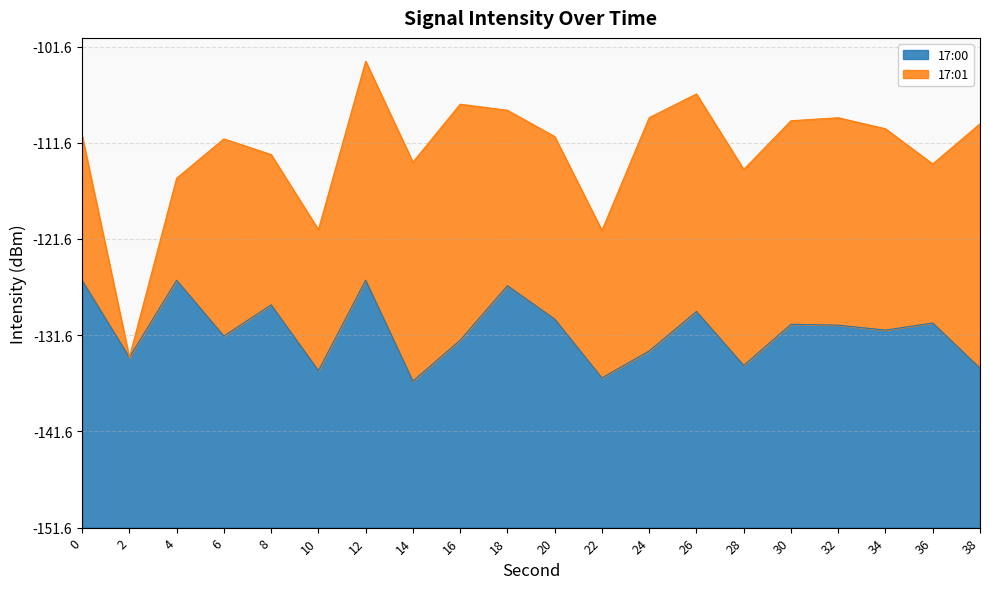

What is the greatest value displayed?

25.7